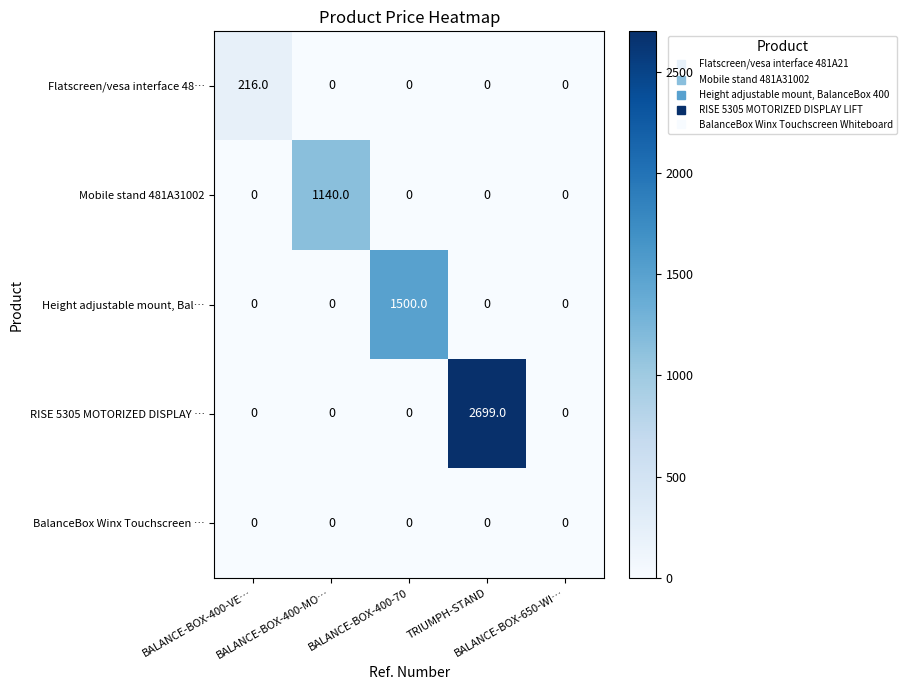

Rank the series by their maximum value, from lowest to highest.

BalanceBox Winx Touchscreen …, Flatscreen/vesa interface 48…, Mobile stand 481A31002, Height adjustable mount, Bal…, RISE 5305 MOTORIZED DISPLAY …